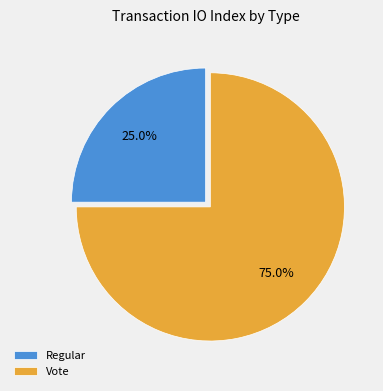

Which slice is the smallest?

Regular